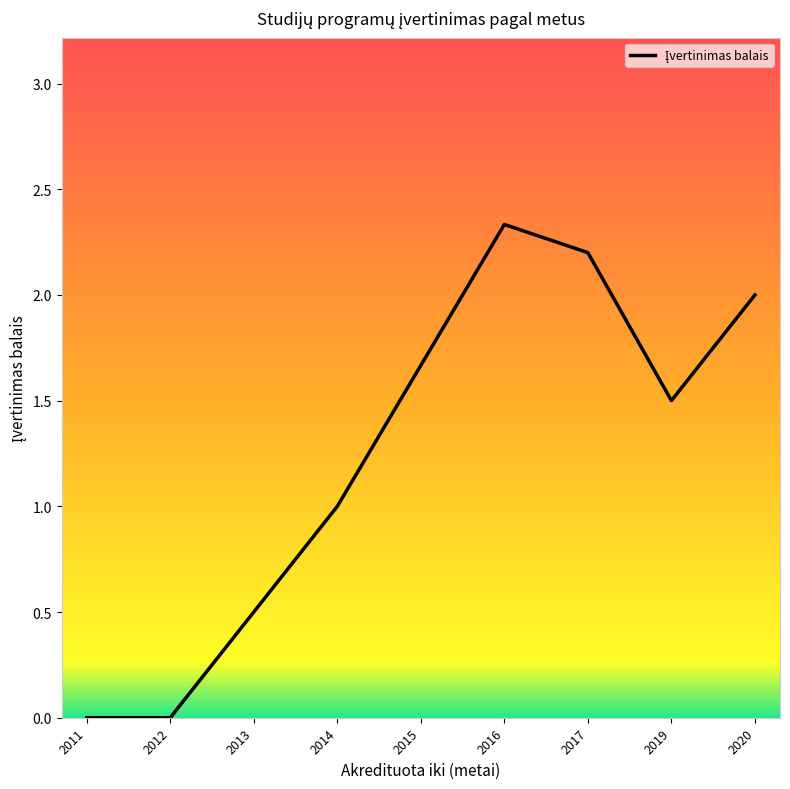

At which category does the data reach its first local peak?

2016